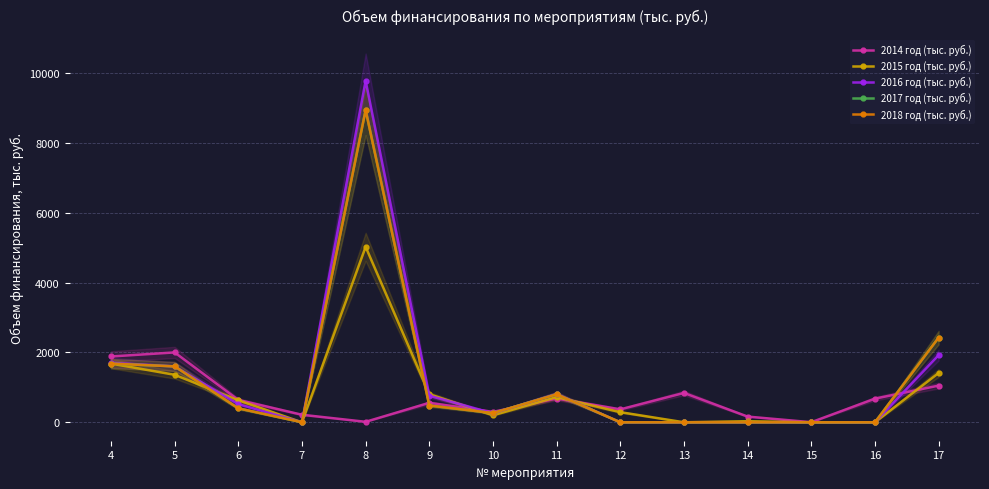

How many interior local valleys does the 2016 год (тыс. руб.) series have?

2